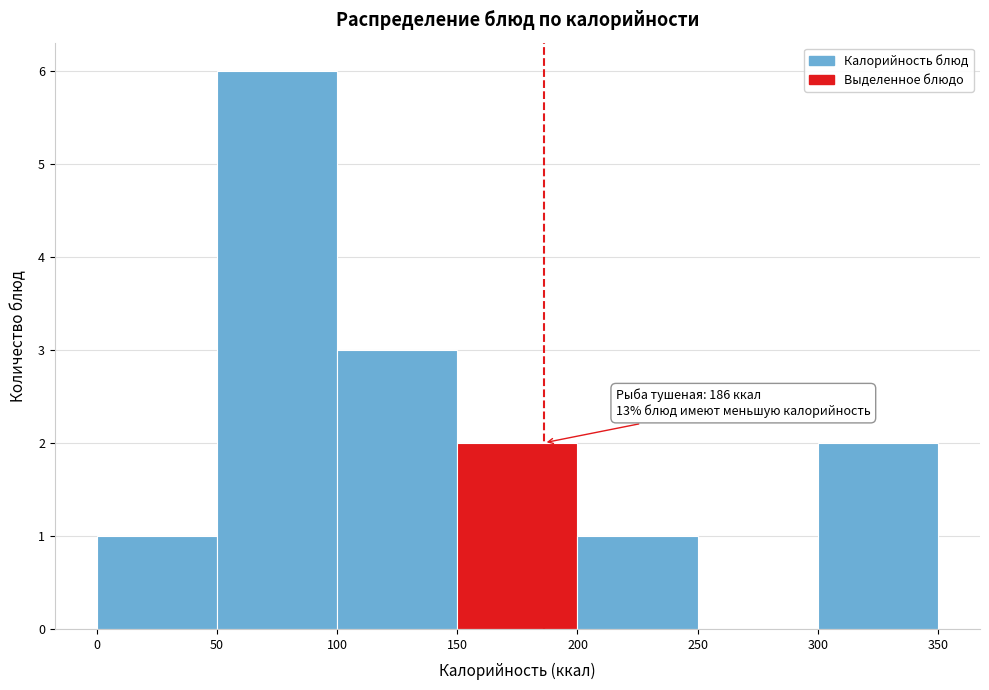

Which range on the x-axis has the tallest bar?

50 to 100